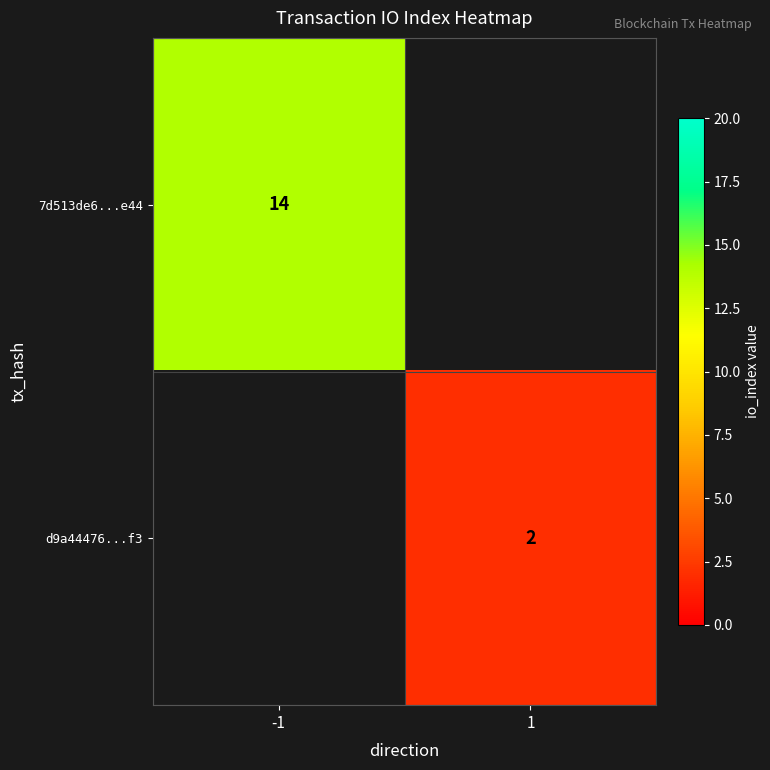

Is it true that 7d513de6...e44 equals 14 at -1?

True